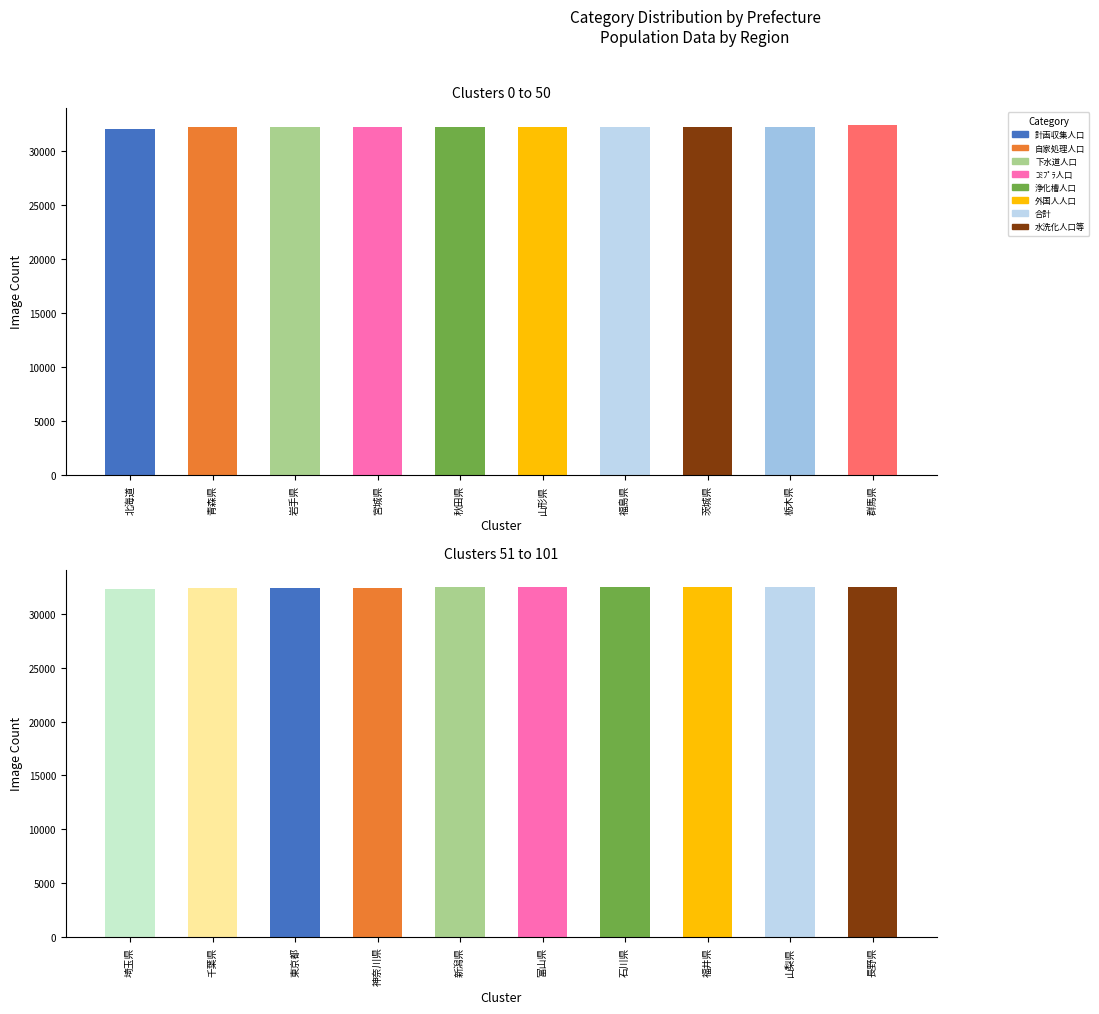

Which category has the highest value across all series?

長野県